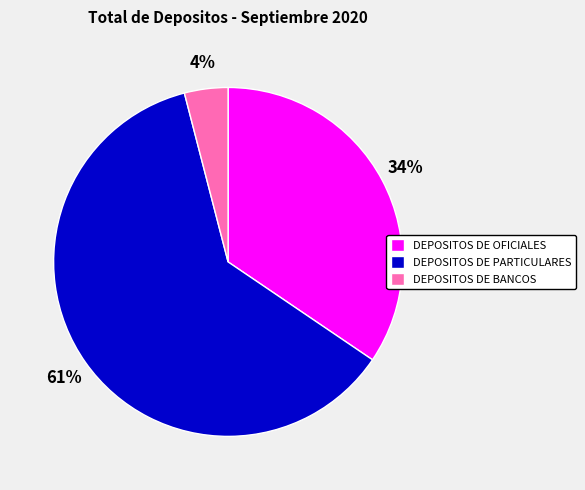

The DEPOSITOS DE OFICIALES slice represents 34% of the pie. True or false?

True